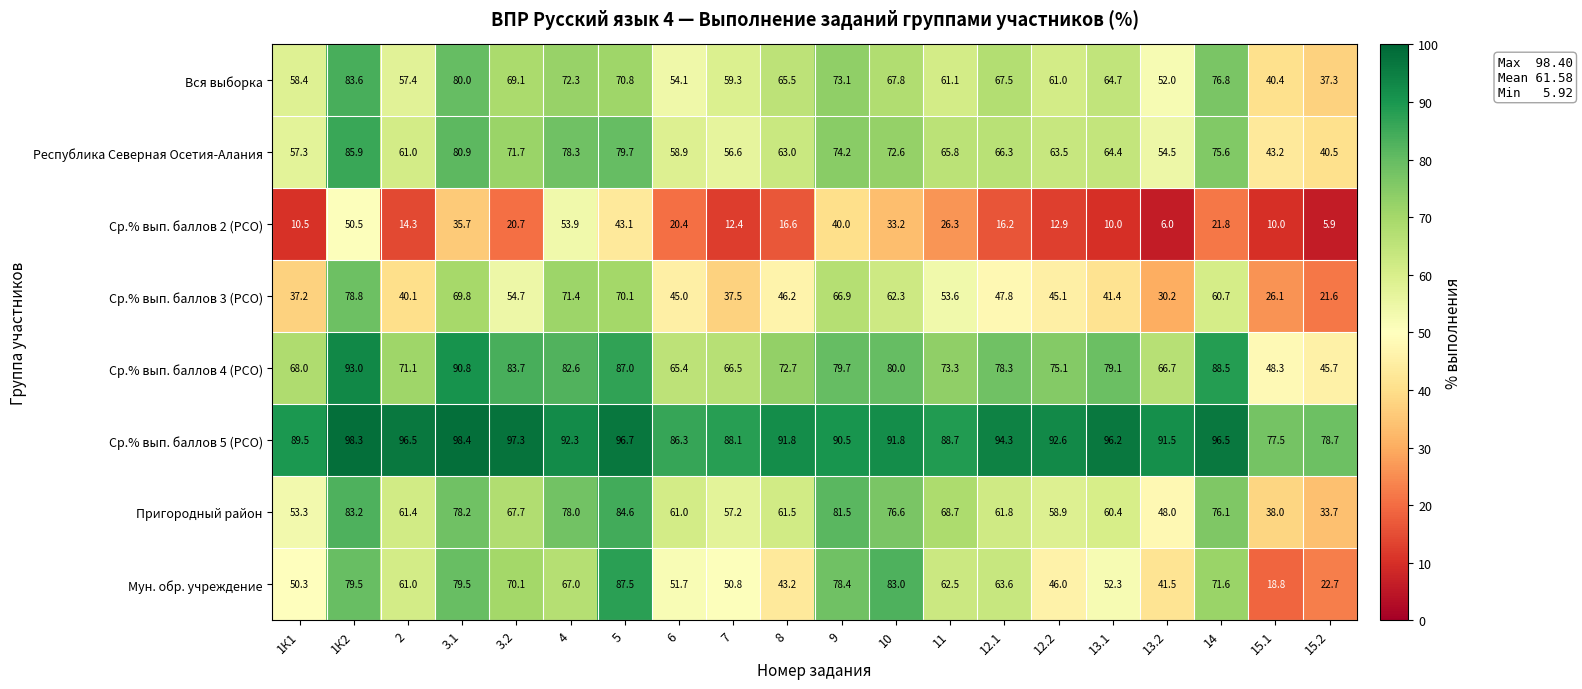

What is the difference between the maximum and minimum values in the Ср.% вып. баллов 2 (РСО) series?

48.0